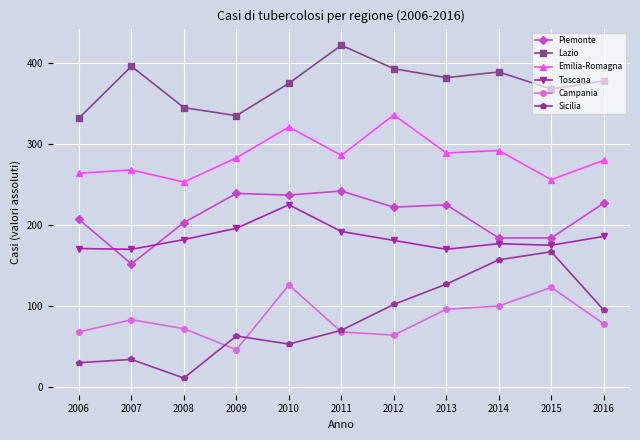

How many interior local valleys does the Campania series have?

2